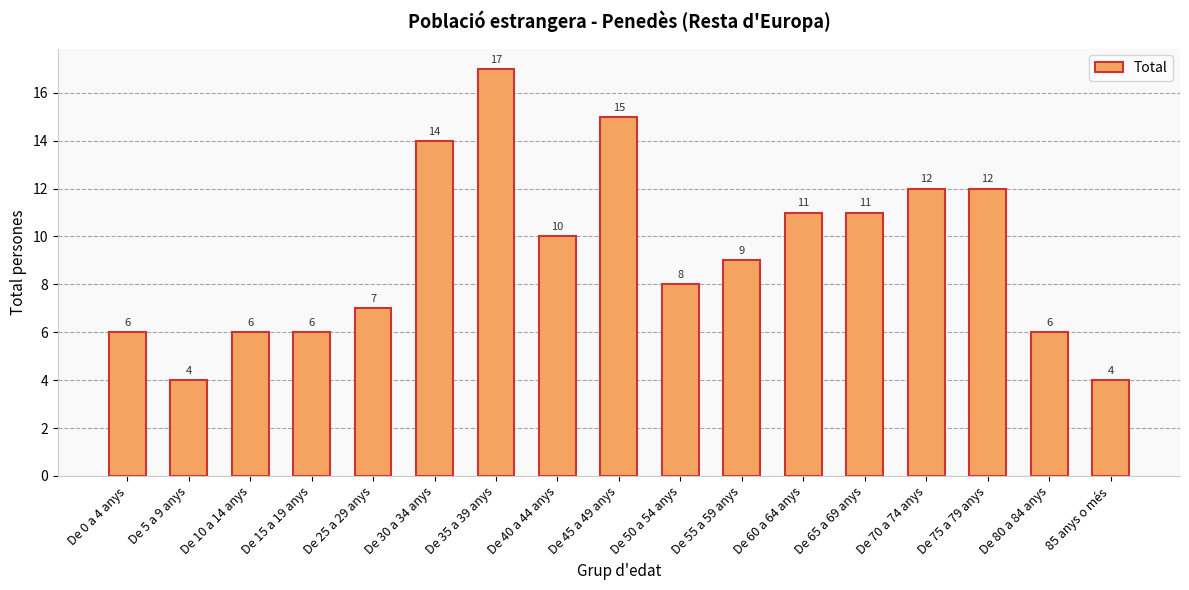

Where does the data first go above 9?

De 30 a 34 anys